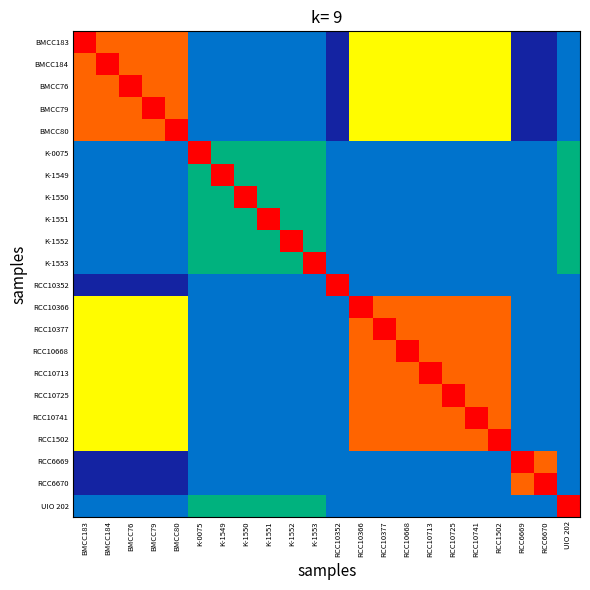

Reading left to right, extract all data points from this chart.

BMCC183: BMCC183=1.0	BMCC184=0.9	BMCC76=0.9	BMCC79=0.9	BMCC80=0.9	K-0075=0.3	K-1549=0.3	K-1550=0.3	K-1551=0.3	K-1552=0.3	K-1553=0.3	RCC10352=0.1	RCC10366=0.8	RCC10377=0.8	RCC10668=0.8	RCC10713=0.8	RCC10725=0.8	RCC10741=0.8	RCC1502=0.8	RCC6669=0.1	RCC6670=0.1	UIO 202=0.3
BMCC184: BMCC183=0.9	BMCC184=1.0	BMCC76=0.9	BMCC79=0.9	BMCC80=0.9	K-0075=0.3	K-1549=0.3	K-1550=0.3	K-1551=0.3	K-1552=0.3	K-1553=0.3	RCC10352=0.1	RCC10366=0.8	RCC10377=0.8	RCC10668=0.8	RCC10713=0.8	RCC10725=0.8	RCC10741=0.8	RCC1502=0.8	RCC6669=0.1	RCC6670=0.1	UIO 202=0.3
BMCC76: BMCC183=0.9	BMCC184=0.9	BMCC76=1.0	BMCC79=0.9	BMCC80=0.9	K-0075=0.3	K-1549=0.3	K-1550=0.3	K-1551=0.3	K-1552=0.3	K-1553=0.3	RCC10352=0.1	RCC10366=0.8	RCC10377=0.8	RCC10668=0.8	RCC10713=0.8	RCC10725=0.8	RCC10741=0.8	RCC1502=0.8	RCC6669=0.1	RCC6670=0.1	UIO 202=0.3
BMCC79: BMCC183=0.9	BMCC184=0.9	BMCC76=0.9	BMCC79=1.0	BMCC80=0.9	K-0075=0.3	K-1549=0.3	K-1550=0.3	K-1551=0.3	K-1552=0.3	K-1553=0.3	RCC10352=0.1	RCC10366=0.8	RCC10377=0.8	RCC10668=0.8	RCC10713=0.8	RCC10725=0.8	RCC10741=0.8	RCC1502=0.8	RCC6669=0.1	RCC6670=0.1	UIO 202=0.3
BMCC80: BMCC183=0.9	BMCC184=0.9	BMCC76=0.9	BMCC79=0.9	BMCC80=1.0	K-0075=0.3	K-1549=0.3	K-1550=0.3	K-1551=0.3	K-1552=0.3	K-1553=0.3	RCC10352=0.1	RCC10366=0.8	RCC10377=0.8	RCC10668=0.8	RCC10713=0.8	RCC10725=0.8	RCC10741=0.8	RCC1502=0.8	RCC6669=0.1	RCC6670=0.1	UIO 202=0.3
K-0075: BMCC183=0.3	BMCC184=0.3	BMCC76=0.3	BMCC79=0.3	BMCC80=0.3	K-0075=1.0	K-1549=0.4	K-1550=0.4	K-1551=0.4	K-1552=0.4	K-1553=0.4	RCC10352=0.3	RCC10366=0.3	RCC10377=0.3	RCC10668=0.3	RCC10713=0.3	RCC10725=0.3	RCC10741=0.3	RCC1502=0.3	RCC6669=0.3	RCC6670=0.3	UIO 202=0.4
K-1549: BMCC183=0.3	BMCC184=0.3	BMCC76=0.3	BMCC79=0.3	BMCC80=0.3	K-0075=0.4	K-1549=1.0	K-1550=0.4	K-1551=0.4	K-1552=0.4	K-1553=0.4	RCC10352=0.3	RCC10366=0.3	RCC10377=0.3	RCC10668=0.3	RCC10713=0.3	RCC10725=0.3	RCC10741=0.3	RCC1502=0.3	RCC6669=0.3	RCC6670=0.3	UIO 202=0.4
K-1550: BMCC183=0.3	BMCC184=0.3	BMCC76=0.3	BMCC79=0.3	BMCC80=0.3	K-0075=0.4	K-1549=0.4	K-1550=1.0	K-1551=0.4	K-1552=0.4	K-1553=0.4	RCC10352=0.3	RCC10366=0.3	RCC10377=0.3	RCC10668=0.3	RCC10713=0.3	RCC10725=0.3	RCC10741=0.3	RCC1502=0.3	RCC6669=0.3	RCC6670=0.3	UIO 202=0.4
K-1551: BMCC183=0.3	BMCC184=0.3	BMCC76=0.3	BMCC79=0.3	BMCC80=0.3	K-0075=0.4	K-1549=0.4	K-1550=0.4	K-1551=1.0	K-1552=0.4	K-1553=0.4	RCC10352=0.3	RCC10366=0.3	RCC10377=0.3	RCC10668=0.3	RCC10713=0.3	RCC10725=0.3	RCC10741=0.3	RCC1502=0.3	RCC6669=0.3	RCC6670=0.3	UIO 202=0.4
K-1552: BMCC183=0.3	BMCC184=0.3	BMCC76=0.3	BMCC79=0.3	BMCC80=0.3	K-0075=0.4	K-1549=0.4	K-1550=0.4	K-1551=0.4	K-1552=1.0	K-1553=0.4	RCC10352=0.3	RCC10366=0.3	RCC10377=0.3	RCC10668=0.3	RCC10713=0.3	RCC10725=0.3	RCC10741=0.3	RCC1502=0.3	RCC6669=0.3	RCC6670=0.3	UIO 202=0.4
K-1553: BMCC183=0.3	BMCC184=0.3	BMCC76=0.3	BMCC79=0.3	BMCC80=0.3	K-0075=0.4	K-1549=0.4	K-1550=0.4	K-1551=0.4	K-1552=0.4	K-1553=1.0	RCC10352=0.3	RCC10366=0.3	RCC10377=0.3	RCC10668=0.3	RCC10713=0.3	RCC10725=0.3	RCC10741=0.3	RCC1502=0.3	RCC6669=0.3	RCC6670=0.3	UIO 202=0.4
RCC10352: BMCC183=0.1	BMCC184=0.1	BMCC76=0.1	BMCC79=0.1	BMCC80=0.1	K-0075=0.3	K-1549=0.3	K-1550=0.3	K-1551=0.3	K-1552=0.3	K-1553=0.3	RCC10352=1.0	RCC10366=0.3	RCC10377=0.3	RCC10668=0.3	RCC10713=0.3	RCC10725=0.3	RCC10741=0.3	RCC1502=0.3	RCC6669=0.3	RCC6670=0.3	UIO 202=0.3
RCC10366: BMCC183=0.8	BMCC184=0.8	BMCC76=0.8	BMCC79=0.8	BMCC80=0.8	K-0075=0.3	K-1549=0.3	K-1550=0.3	K-1551=0.3	K-1552=0.3	K-1553=0.3	RCC10352=0.3	RCC10366=1.0	RCC10377=0.9	RCC10668=0.9	RCC10713=0.9	RCC10725=0.9	RCC10741=0.9	RCC1502=0.9	RCC6669=0.3	RCC6670=0.3	UIO 202=0.3
RCC10377: BMCC183=0.8	BMCC184=0.8	BMCC76=0.8	BMCC79=0.8	BMCC80=0.8	K-0075=0.3	K-1549=0.3	K-1550=0.3	K-1551=0.3	K-1552=0.3	K-1553=0.3	RCC10352=0.3	RCC10366=0.9	RCC10377=1.0	RCC10668=0.9	RCC10713=0.9	RCC10725=0.9	RCC10741=0.9	RCC1502=0.9	RCC6669=0.3	RCC6670=0.3	UIO 202=0.3
RCC10668: BMCC183=0.8	BMCC184=0.8	BMCC76=0.8	BMCC79=0.8	BMCC80=0.8	K-0075=0.3	K-1549=0.3	K-1550=0.3	K-1551=0.3	K-1552=0.3	K-1553=0.3	RCC10352=0.3	RCC10366=0.9	RCC10377=0.9	RCC10668=1.0	RCC10713=0.9	RCC10725=0.9	RCC10741=0.9	RCC1502=0.9	RCC6669=0.3	RCC6670=0.3	UIO 202=0.3
RCC10713: BMCC183=0.8	BMCC184=0.8	BMCC76=0.8	BMCC79=0.8	BMCC80=0.8	K-0075=0.3	K-1549=0.3	K-1550=0.3	K-1551=0.3	K-1552=0.3	K-1553=0.3	RCC10352=0.3	RCC10366=0.9	RCC10377=0.9	RCC10668=0.9	RCC10713=1.0	RCC10725=0.9	RCC10741=0.9	RCC1502=0.9	RCC6669=0.3	RCC6670=0.3	UIO 202=0.3
RCC10725: BMCC183=0.8	BMCC184=0.8	BMCC76=0.8	BMCC79=0.8	BMCC80=0.8	K-0075=0.3	K-1549=0.3	K-1550=0.3	K-1551=0.3	K-1552=0.3	K-1553=0.3	RCC10352=0.3	RCC10366=0.9	RCC10377=0.9	RCC10668=0.9	RCC10713=0.9	RCC10725=1.0	RCC10741=0.9	RCC1502=0.9	RCC6669=0.3	RCC6670=0.3	UIO 202=0.3
RCC10741: BMCC183=0.8	BMCC184=0.8	BMCC76=0.8	BMCC79=0.8	BMCC80=0.8	K-0075=0.3	K-1549=0.3	K-1550=0.3	K-1551=0.3	K-1552=0.3	K-1553=0.3	RCC10352=0.3	RCC10366=0.9	RCC10377=0.9	RCC10668=0.9	RCC10713=0.9	RCC10725=0.9	RCC10741=1.0	RCC1502=0.9	RCC6669=0.3	RCC6670=0.3	UIO 202=0.3
RCC1502: BMCC183=0.8	BMCC184=0.8	BMCC76=0.8	BMCC79=0.8	BMCC80=0.8	K-0075=0.3	K-1549=0.3	K-1550=0.3	K-1551=0.3	K-1552=0.3	K-1553=0.3	RCC10352=0.3	RCC10366=0.9	RCC10377=0.9	RCC10668=0.9	RCC10713=0.9	RCC10725=0.9	RCC10741=0.9	RCC1502=1.0	RCC6669=0.3	RCC6670=0.3	UIO 202=0.3
RCC6669: BMCC183=0.1	BMCC184=0.1	BMCC76=0.1	BMCC79=0.1	BMCC80=0.1	K-0075=0.3	K-1549=0.3	K-1550=0.3	K-1551=0.3	K-1552=0.3	K-1553=0.3	RCC10352=0.3	RCC10366=0.3	RCC10377=0.3	RCC10668=0.3	RCC10713=0.3	RCC10725=0.3	RCC10741=0.3	RCC1502=0.3	RCC6669=1.0	RCC6670=0.9	UIO 202=0.3
RCC6670: BMCC183=0.1	BMCC184=0.1	BMCC76=0.1	BMCC79=0.1	BMCC80=0.1	K-0075=0.3	K-1549=0.3	K-1550=0.3	K-1551=0.3	K-1552=0.3	K-1553=0.3	RCC10352=0.3	RCC10366=0.3	RCC10377=0.3	RCC10668=0.3	RCC10713=0.3	RCC10725=0.3	RCC10741=0.3	RCC1502=0.3	RCC6669=0.9	RCC6670=1.0	UIO 202=0.3
UIO 202: BMCC183=0.3	BMCC184=0.3	BMCC76=0.3	BMCC79=0.3	BMCC80=0.3	K-0075=0.4	K-1549=0.4	K-1550=0.4	K-1551=0.4	K-1552=0.4	K-1553=0.4	RCC10352=0.3	RCC10366=0.3	RCC10377=0.3	RCC10668=0.3	RCC10713=0.3	RCC10725=0.3	RCC10741=0.3	RCC1502=0.3	RCC6669=0.3	RCC6670=0.3	UIO 202=1.0